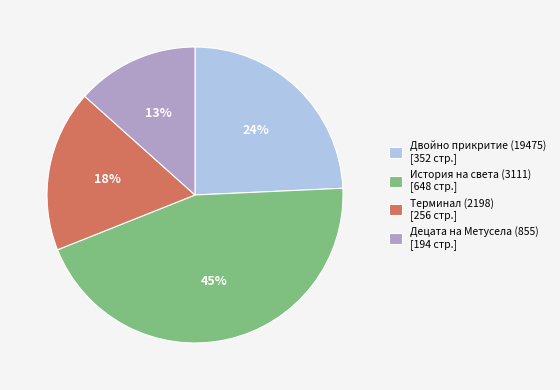

What is the smallest slice in the pie chart?

Децата на Метусела (855)